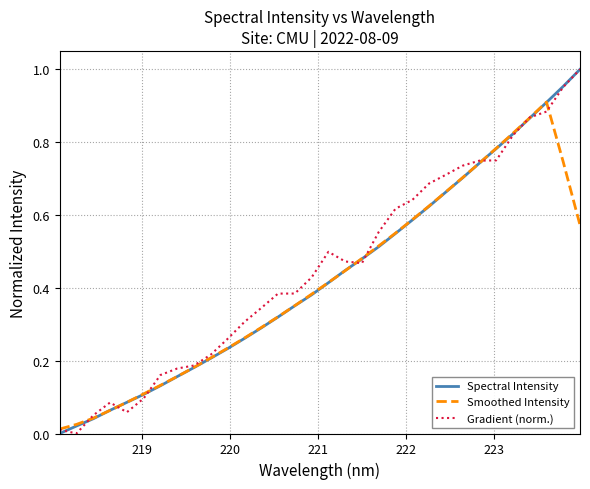

List the series in order of their overall mean, lowest first.

Smoothed Intensity, Spectral Intensity, Gradient (norm.)